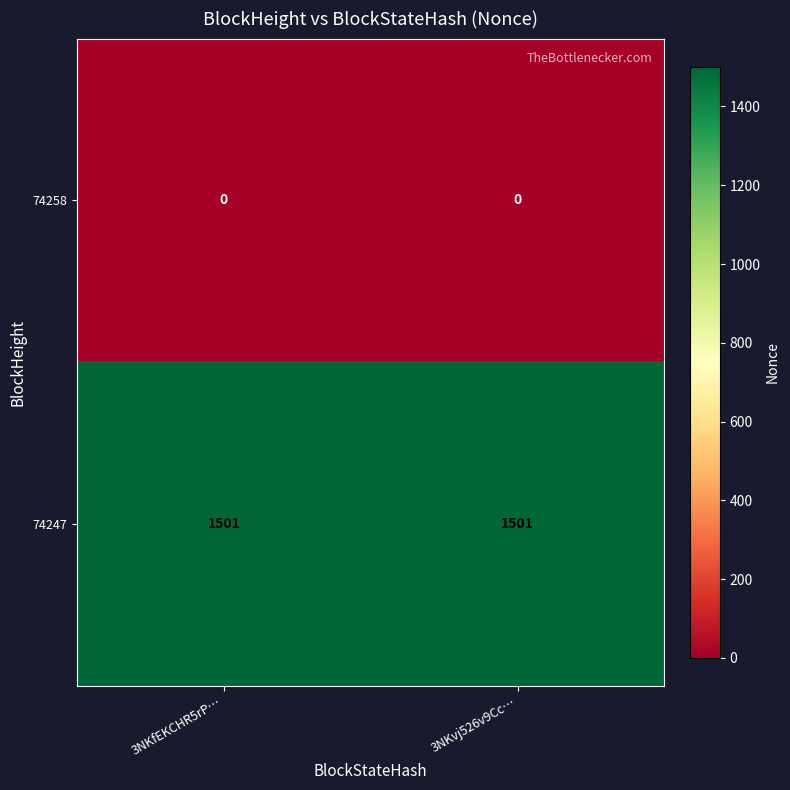

What is the difference between the highest and lowest values at 3NKfEKCHR5rP…?

1501